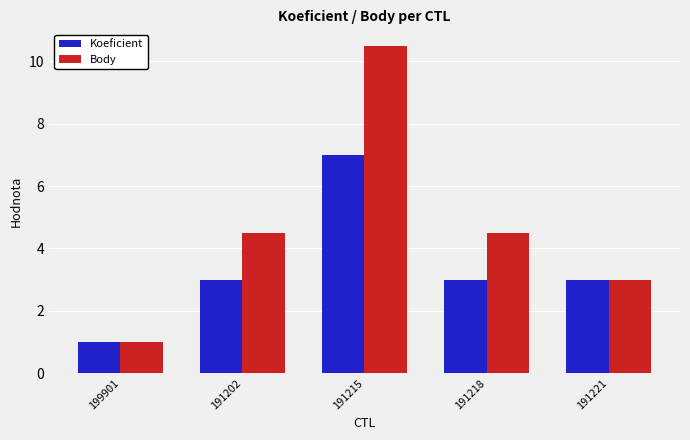

Rank the series by their average value, from lowest to highest.

Koeficient, Body